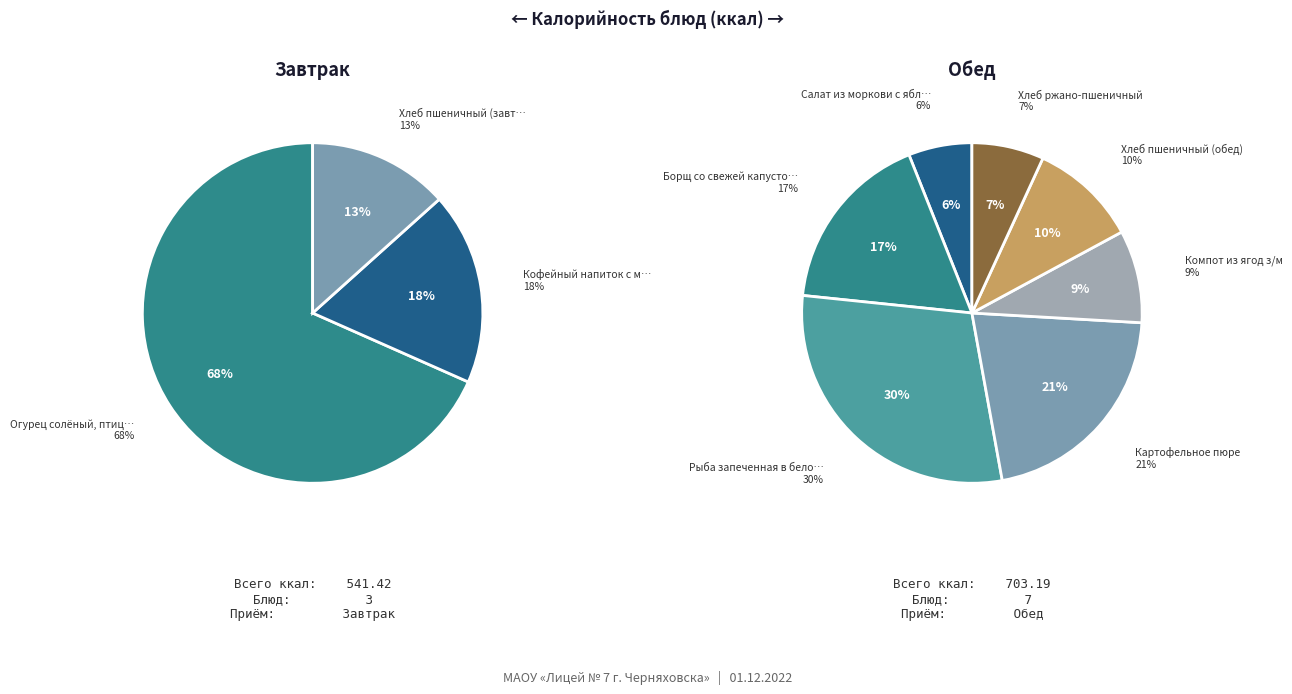

What is the ratio of the value at Борщ со свежей капустой to the value at Картофельное пюре?

0.8